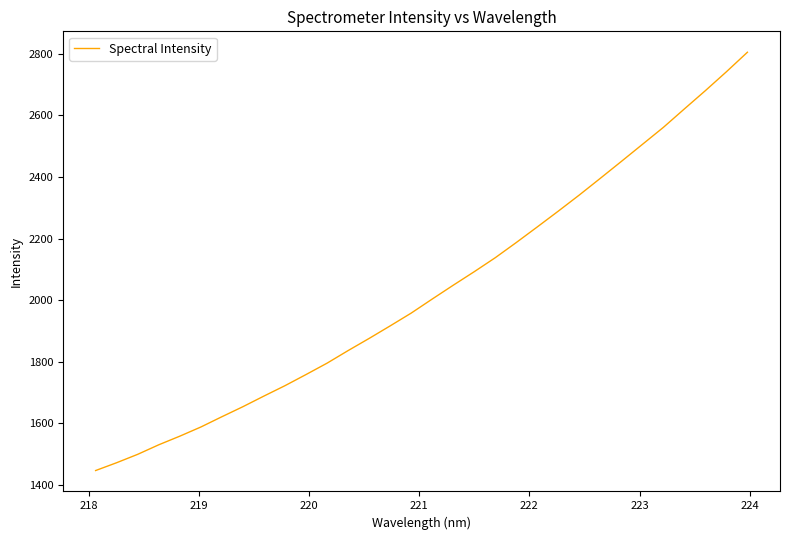

What is the greatest value displayed?

2805.5